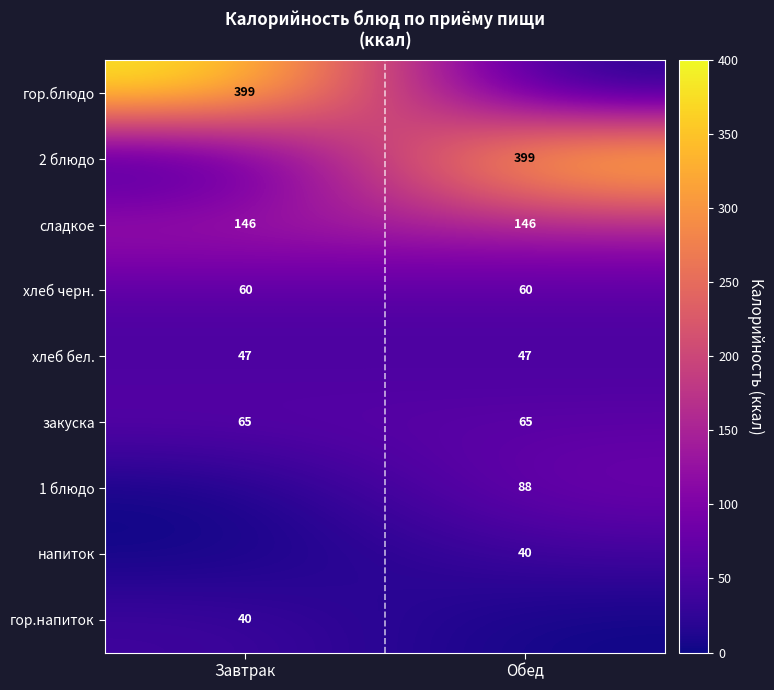

What is the average value of the хлеб черн. series?

60